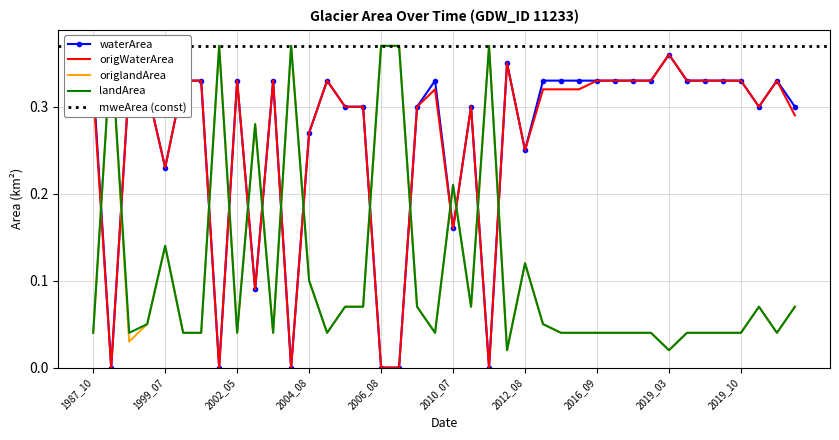

At which label does waterArea reach its peak?

2019_03